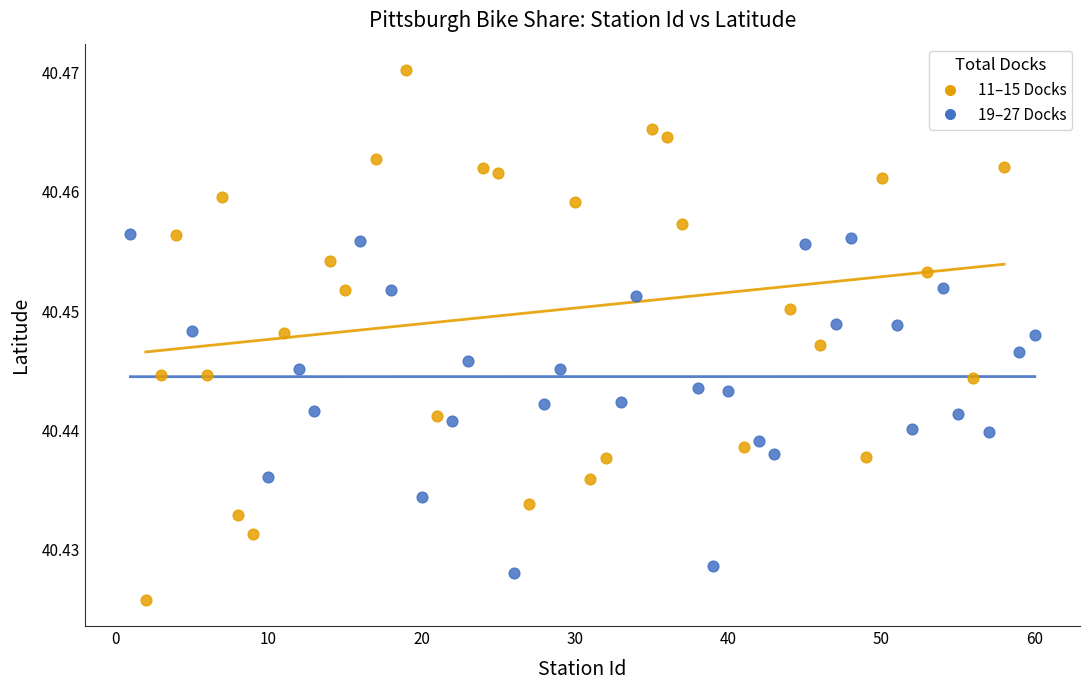

Which series reaches the minimum Y coordinate?

11–15 Docks